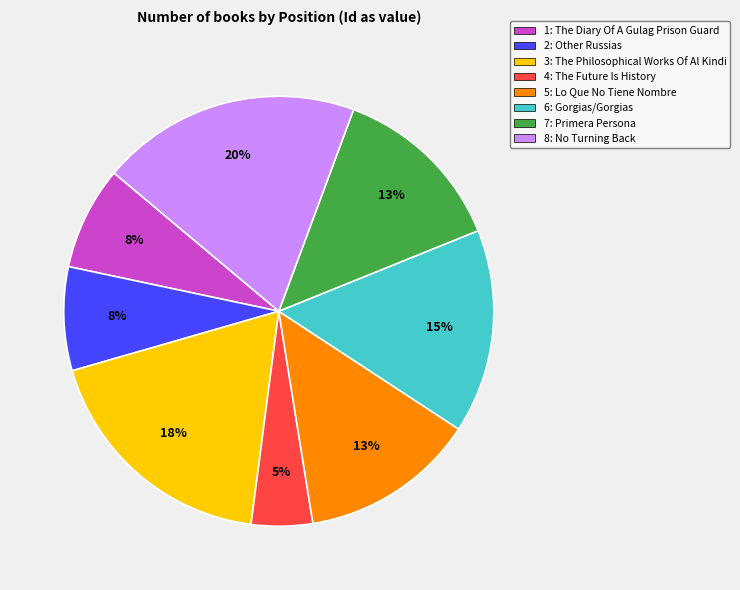

To the nearest percent, what percentage of the pie is 8: No Turning Back?

20%